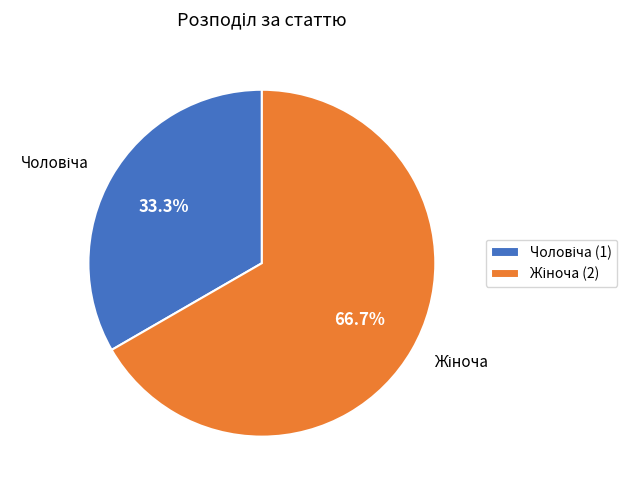

Is there any slice that represents more than half of the pie?

Yes